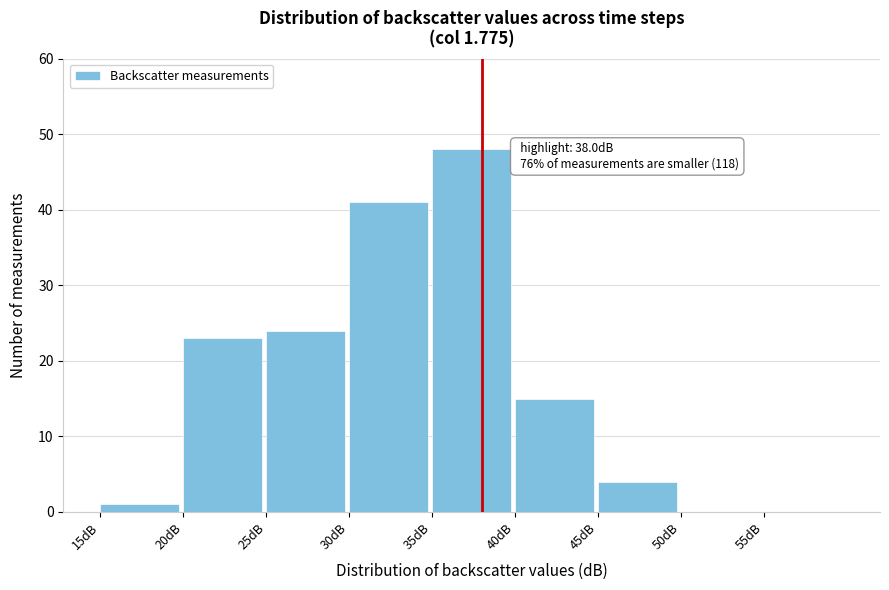

Over which range of the x-axis is the bar tallest?

35 to 40